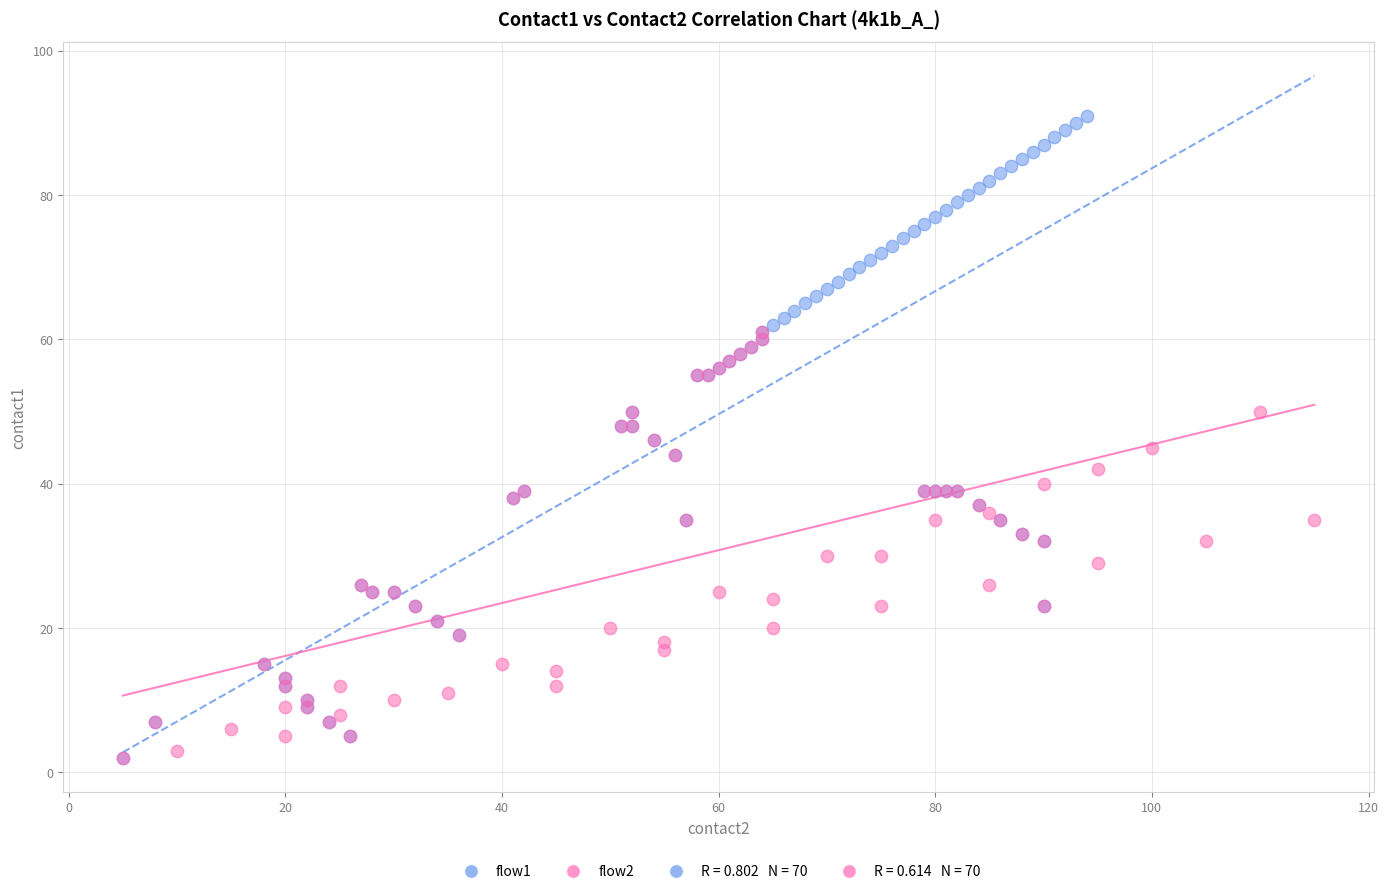

Which series reaches the maximum Y coordinate?

flow1